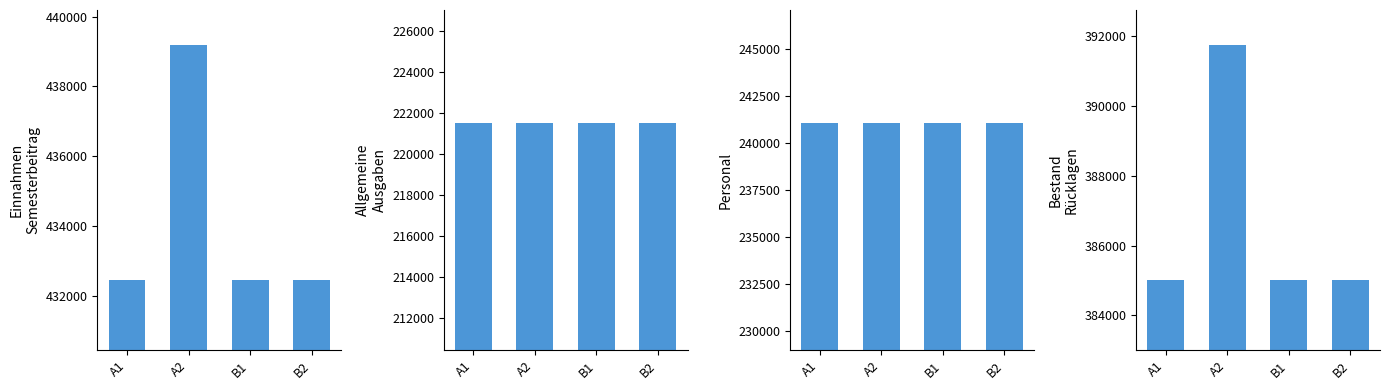

Is it true that Bestand
Rücklagen equals 227023.6 at B2?

False